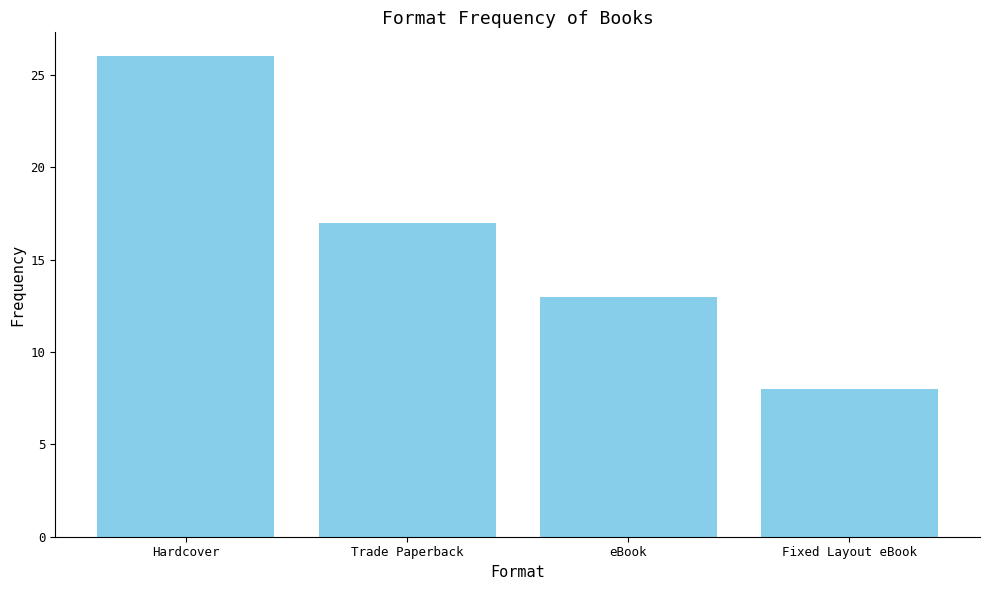

At which label does the data first exceed 17?

Hardcover